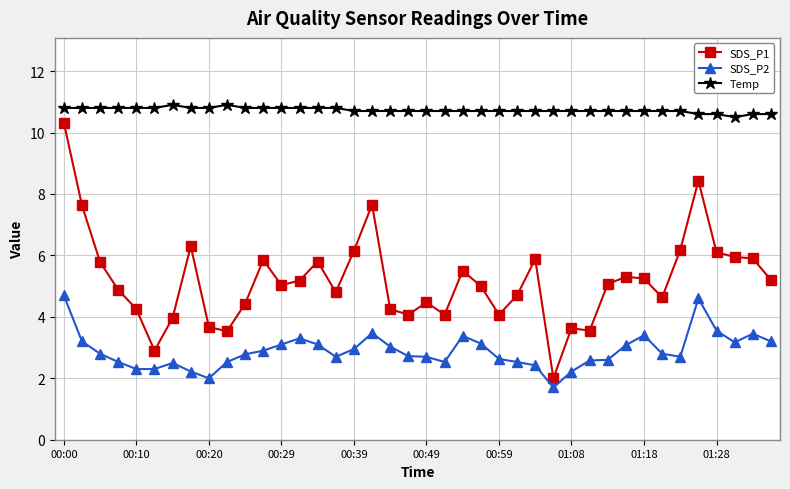

What is the value of the SDS_P2 point at the 25th from the left?

2.6